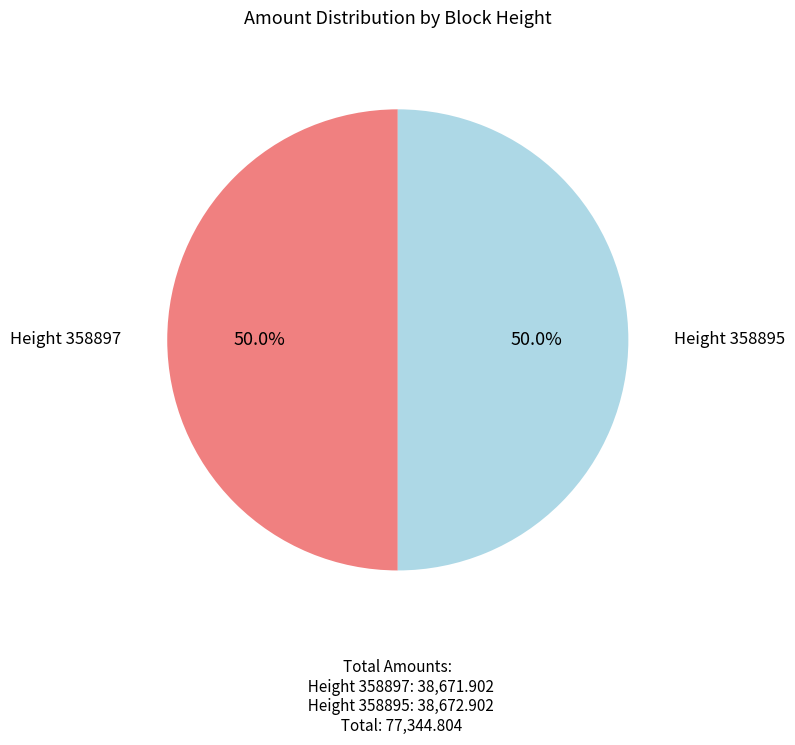

Which slice is the smallest?

358897